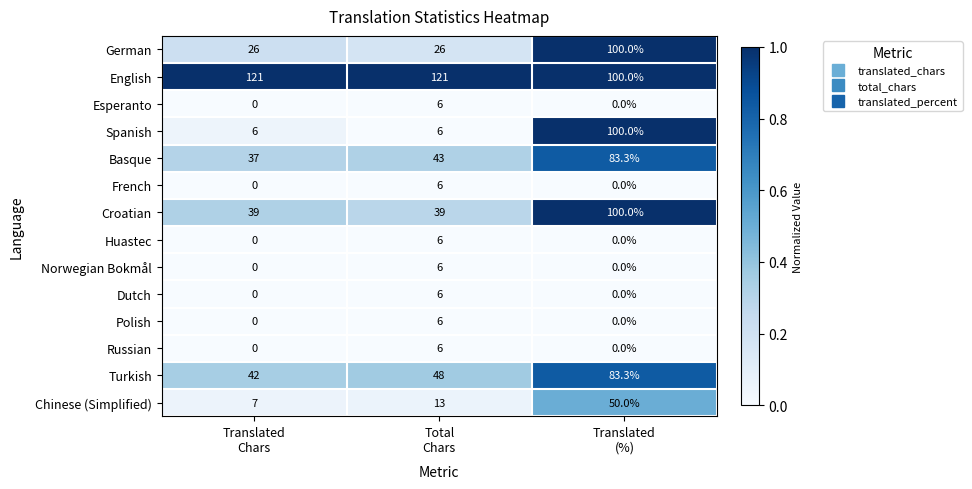

At how many categories does at least one series exceed 0?

3